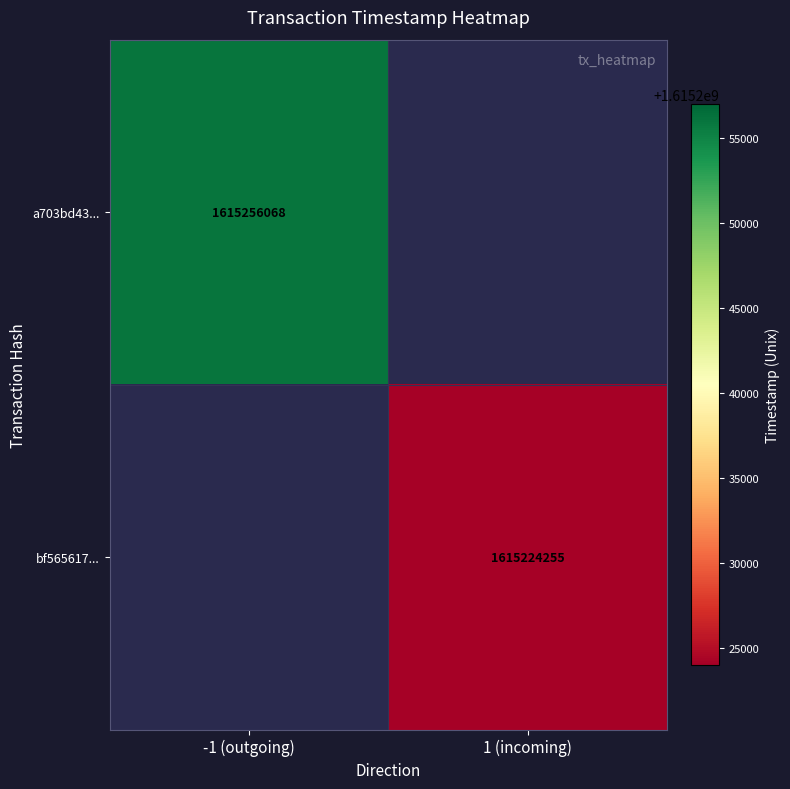

The value of bf565617... at 1 (incoming) is 2331612128. True or false?

False